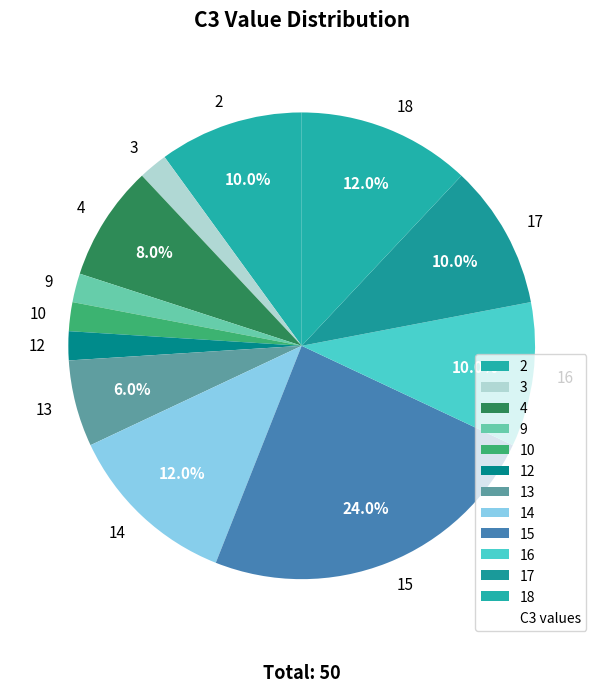

Between 14 and 4, which is larger?

14